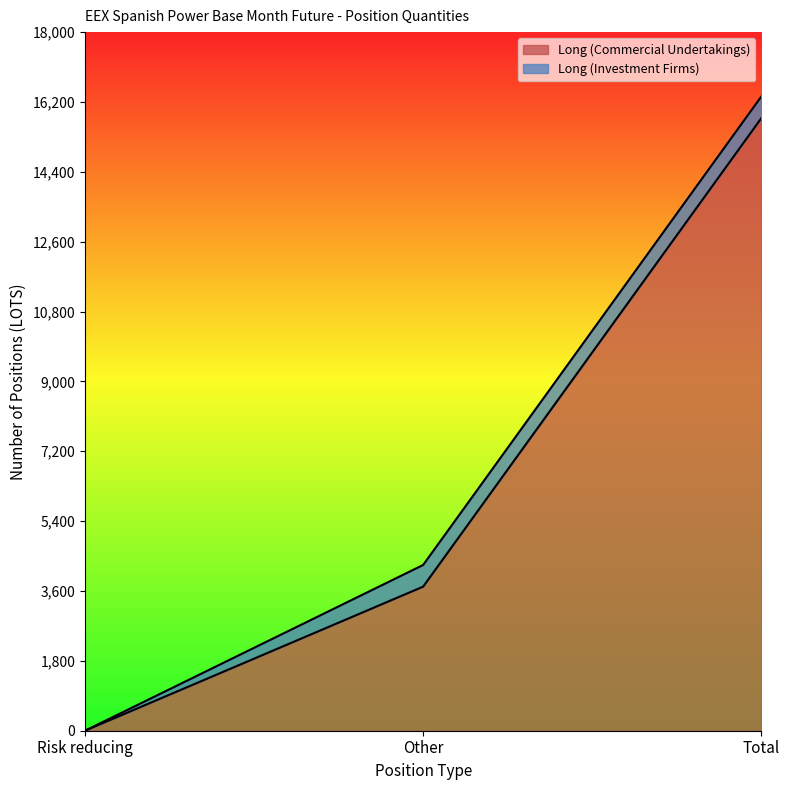

What is the sum of the values at Other and Risk reducing?

3712.4